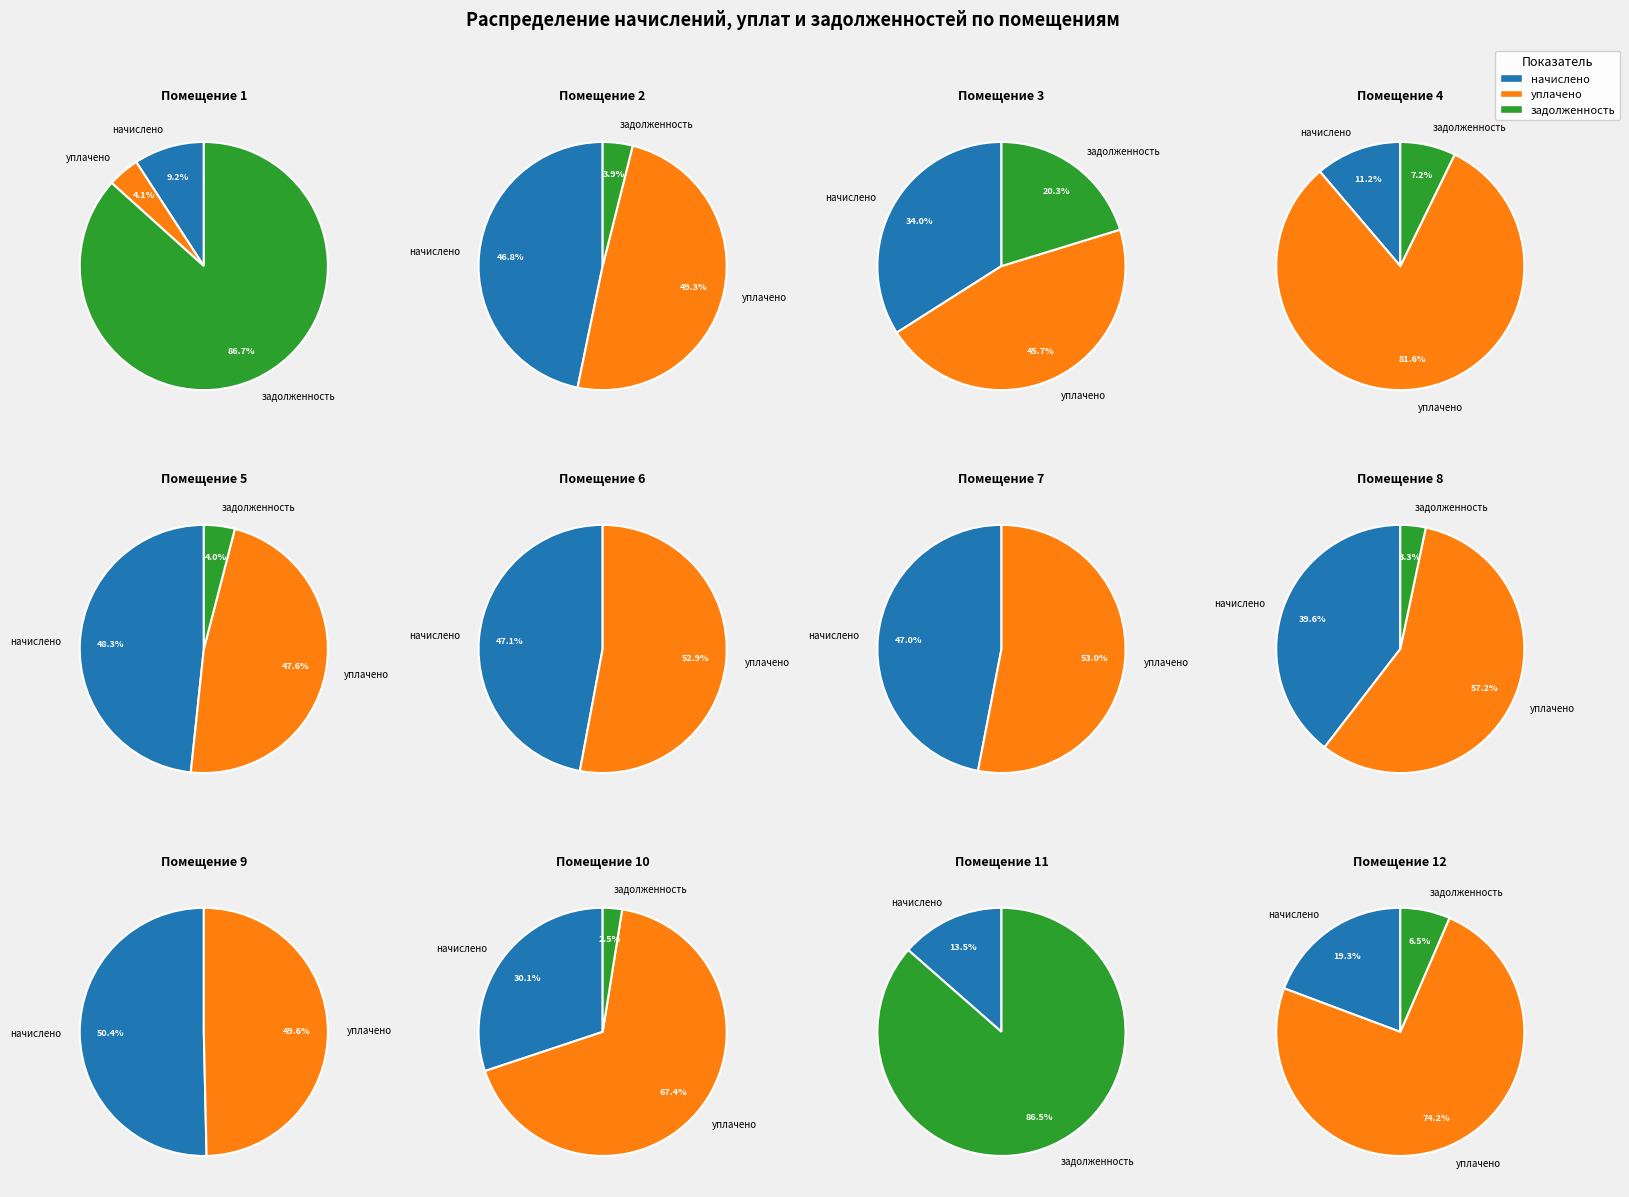

Between 2 and 1, which is larger?

1